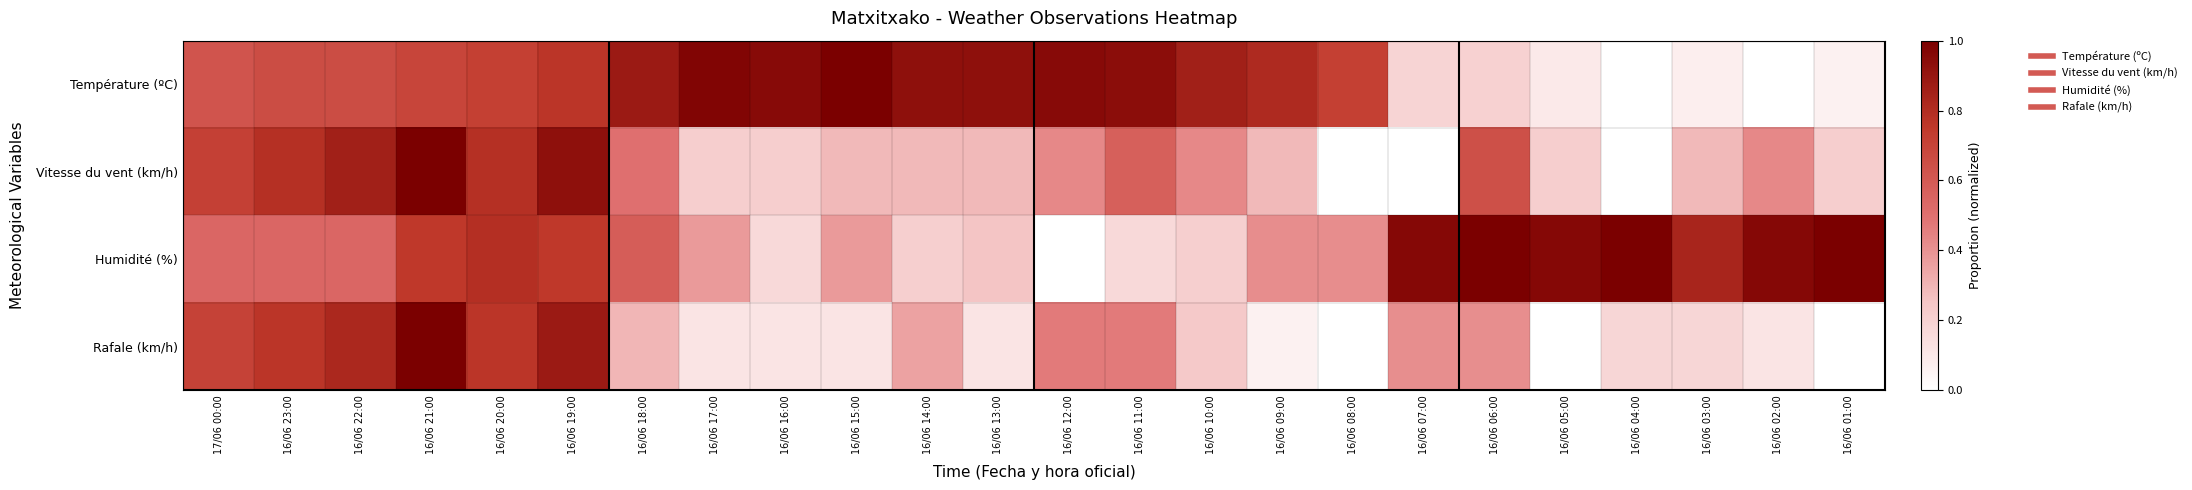

Reading right to left, what are all the values shown in this chart?

Température (ºC): 16/06 01:00=0.1	16/06 02:00=0.0	16/06 03:00=0.1	16/06 04:00=0.0	16/06 05:00=0.1	16/06 06:00=0.2	16/06 07:00=0.2	16/06 08:00=0.7	16/06 09:00=0.8	16/06 10:00=0.9	16/06 11:00=0.9	16/06 12:00=1.0	16/06 13:00=0.9	16/06 14:00=0.9	16/06 15:00=1.0	16/06 16:00=1.0	16/06 17:00=1.0	16/06 18:00=0.9	16/06 19:00=0.8	16/06 20:00=0.7	16/06 21:00=0.7	16/06 22:00=0.7	16/06 23:00=0.7	17/06 00:00=0.6
Vitesse du vent (km/h): 16/06 01:00=0.2	16/06 02:00=0.4	16/06 03:00=0.3	16/06 04:00=0.0	16/06 05:00=0.2	16/06 06:00=0.6	16/06 07:00=0.0	16/06 08:00=0.0	16/06 09:00=0.3	16/06 10:00=0.4	16/06 11:00=0.6	16/06 12:00=0.4	16/06 13:00=0.3	16/06 14:00=0.3	16/06 15:00=0.3	16/06 16:00=0.2	16/06 17:00=0.2	16/06 18:00=0.5	16/06 19:00=0.9	16/06 20:00=0.8	16/06 21:00=1.0	16/06 22:00=0.9	16/06 23:00=0.8	17/06 00:00=0.7
Humidité (%): 16/06 01:00=1.0	16/06 02:00=1.0	16/06 03:00=0.8	16/06 04:00=1.0	16/06 05:00=1.0	16/06 06:00=1.0	16/06 07:00=1.0	16/06 08:00=0.4	16/06 09:00=0.4	16/06 10:00=0.2	16/06 11:00=0.2	16/06 12:00=0.0	16/06 13:00=0.2	16/06 14:00=0.2	16/06 15:00=0.4	16/06 16:00=0.2	16/06 17:00=0.4	16/06 18:00=0.6	16/06 19:00=0.8	16/06 20:00=0.8	16/06 21:00=0.8	16/06 22:00=0.5	16/06 23:00=0.5	17/06 00:00=0.5
Rafale (km/h): 16/06 01:00=0.0	16/06 02:00=0.1	16/06 03:00=0.2	16/06 04:00=0.2	16/06 05:00=0.0	16/06 06:00=0.4	16/06 07:00=0.4	16/06 08:00=0.0	16/06 09:00=0.1	16/06 10:00=0.2	16/06 11:00=0.5	16/06 12:00=0.5	16/06 13:00=0.1	16/06 14:00=0.4	16/06 15:00=0.1	16/06 16:00=0.1	16/06 17:00=0.1	16/06 18:00=0.3	16/06 19:00=0.9	16/06 20:00=0.8	16/06 21:00=1.0	16/06 22:00=0.8	16/06 23:00=0.8	17/06 00:00=0.7